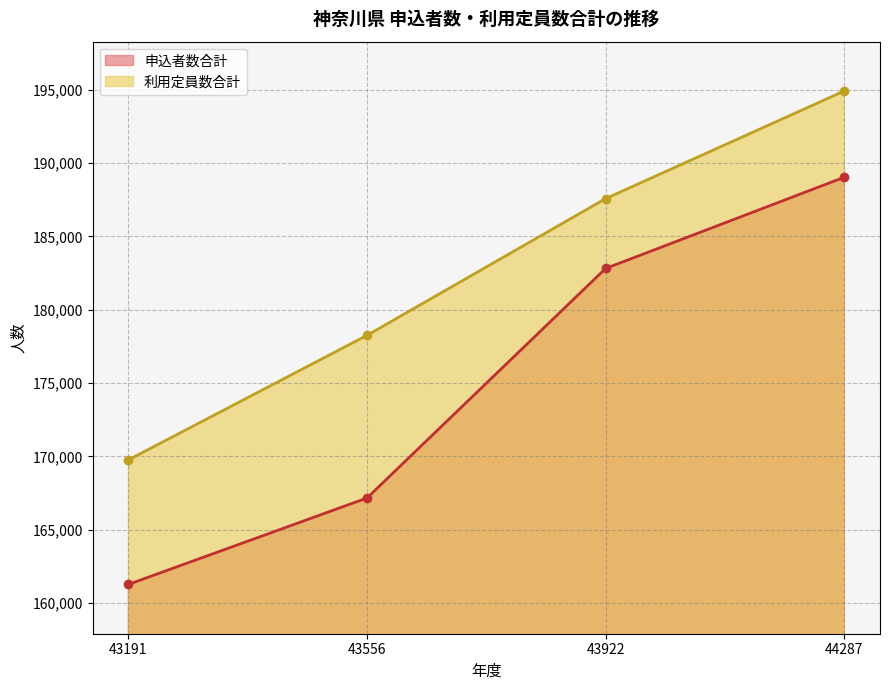

At which category does the chart reach its peak across all series?

44287